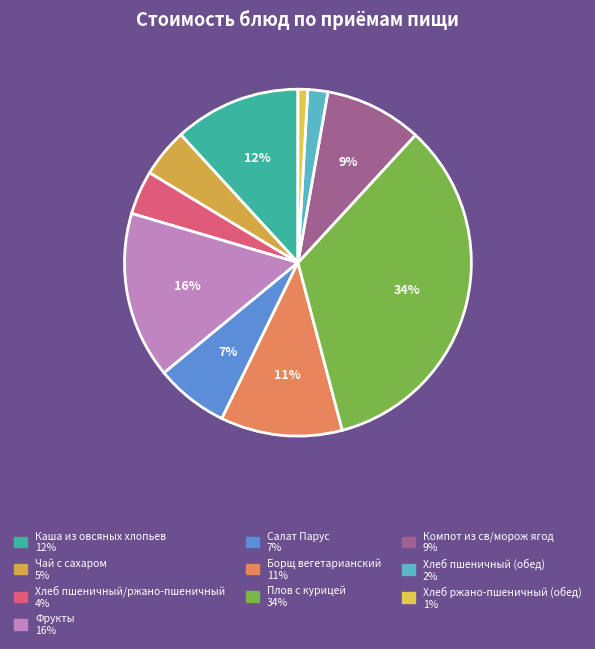

What is the smallest slice in the pie chart?

Хлеб ржано-пшеничный (обед)